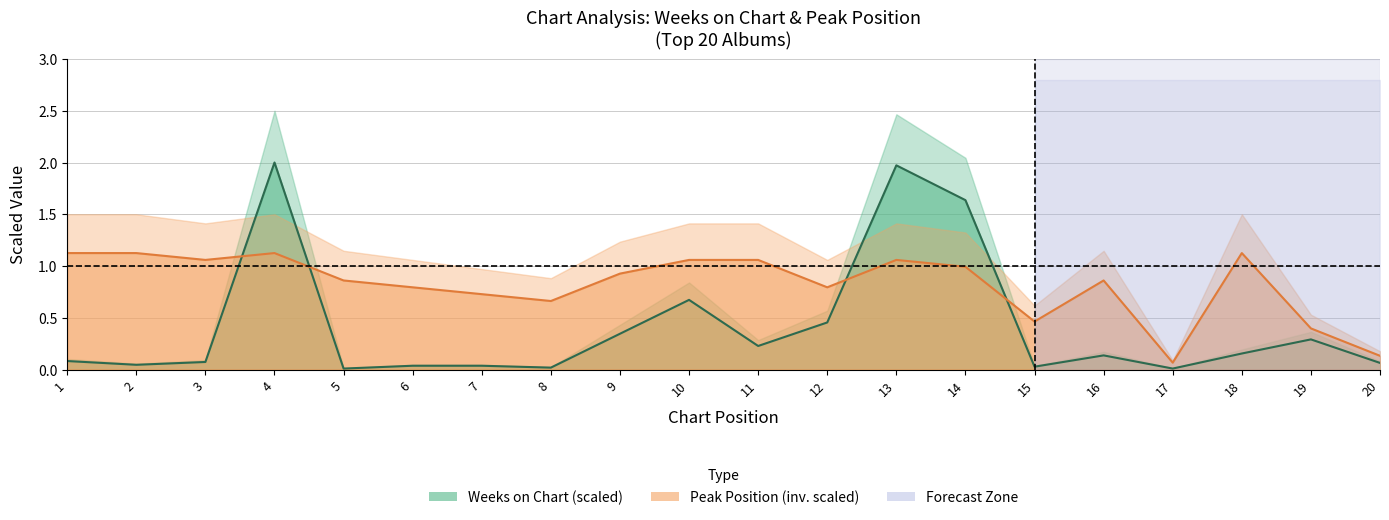

After their last crossing, which series has the higher values: Weeks on Chart or Peak Position?

Peak Position